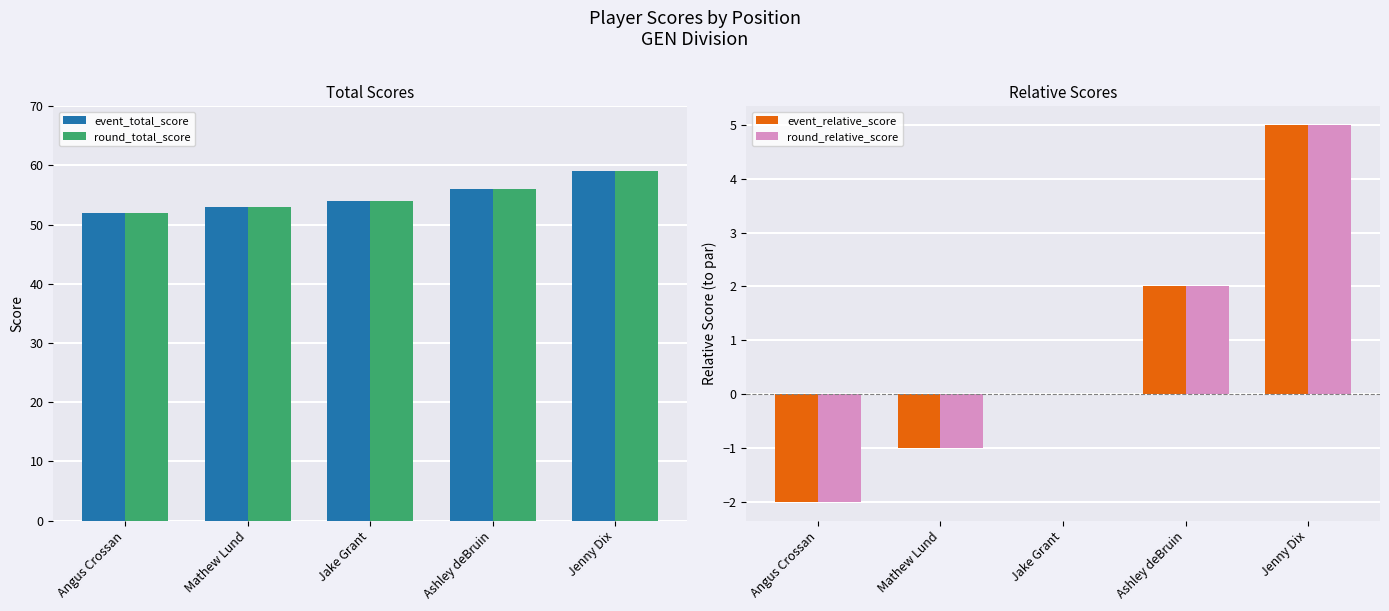

Read the event_relative_score value at Angus Crossan.

-2